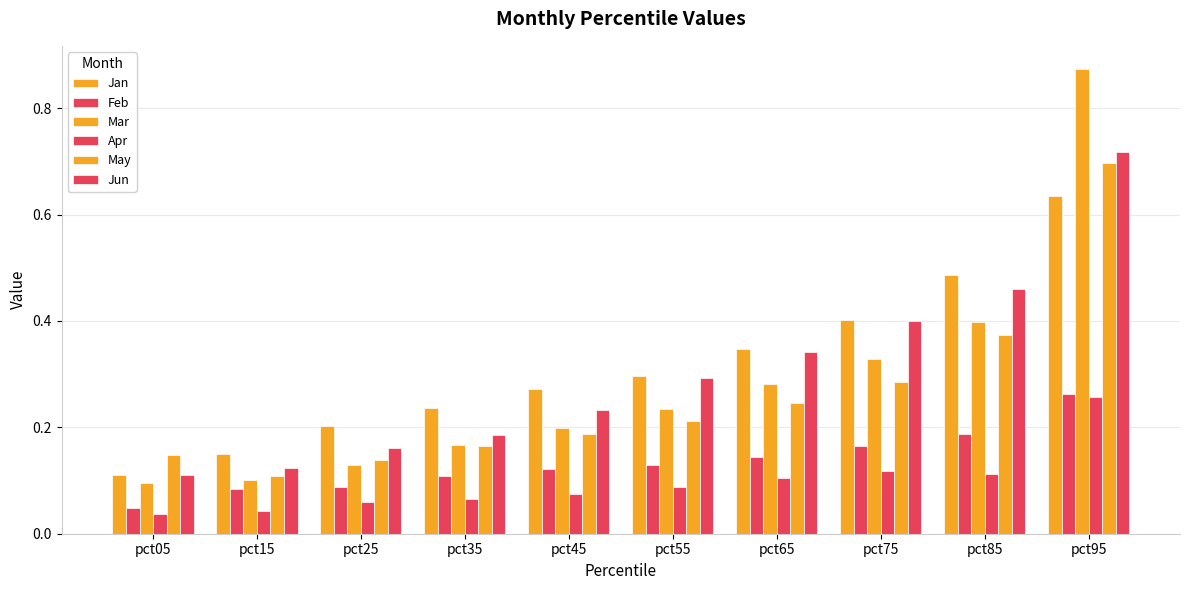

Reading left to right, extract all data points from this chart.

Jan: 0.1	0.1	0.2	0.2	0.3	0.3	0.3	0.4	0.5	0.6
Feb: 0.0	0.1	0.1	0.1	0.1	0.1	0.1	0.2	0.2	0.3
Mar: 0.1	0.1	0.1	0.2	0.2	0.2	0.3	0.3	0.4	0.9
Apr: 0.0	0.0	0.1	0.1	0.1	0.1	0.1	0.1	0.1	0.3
May: 0.1	0.1	0.1	0.2	0.2	0.2	0.2	0.3	0.4	0.7
Jun: 0.1	0.1	0.2	0.2	0.2	0.3	0.3	0.4	0.5	0.7